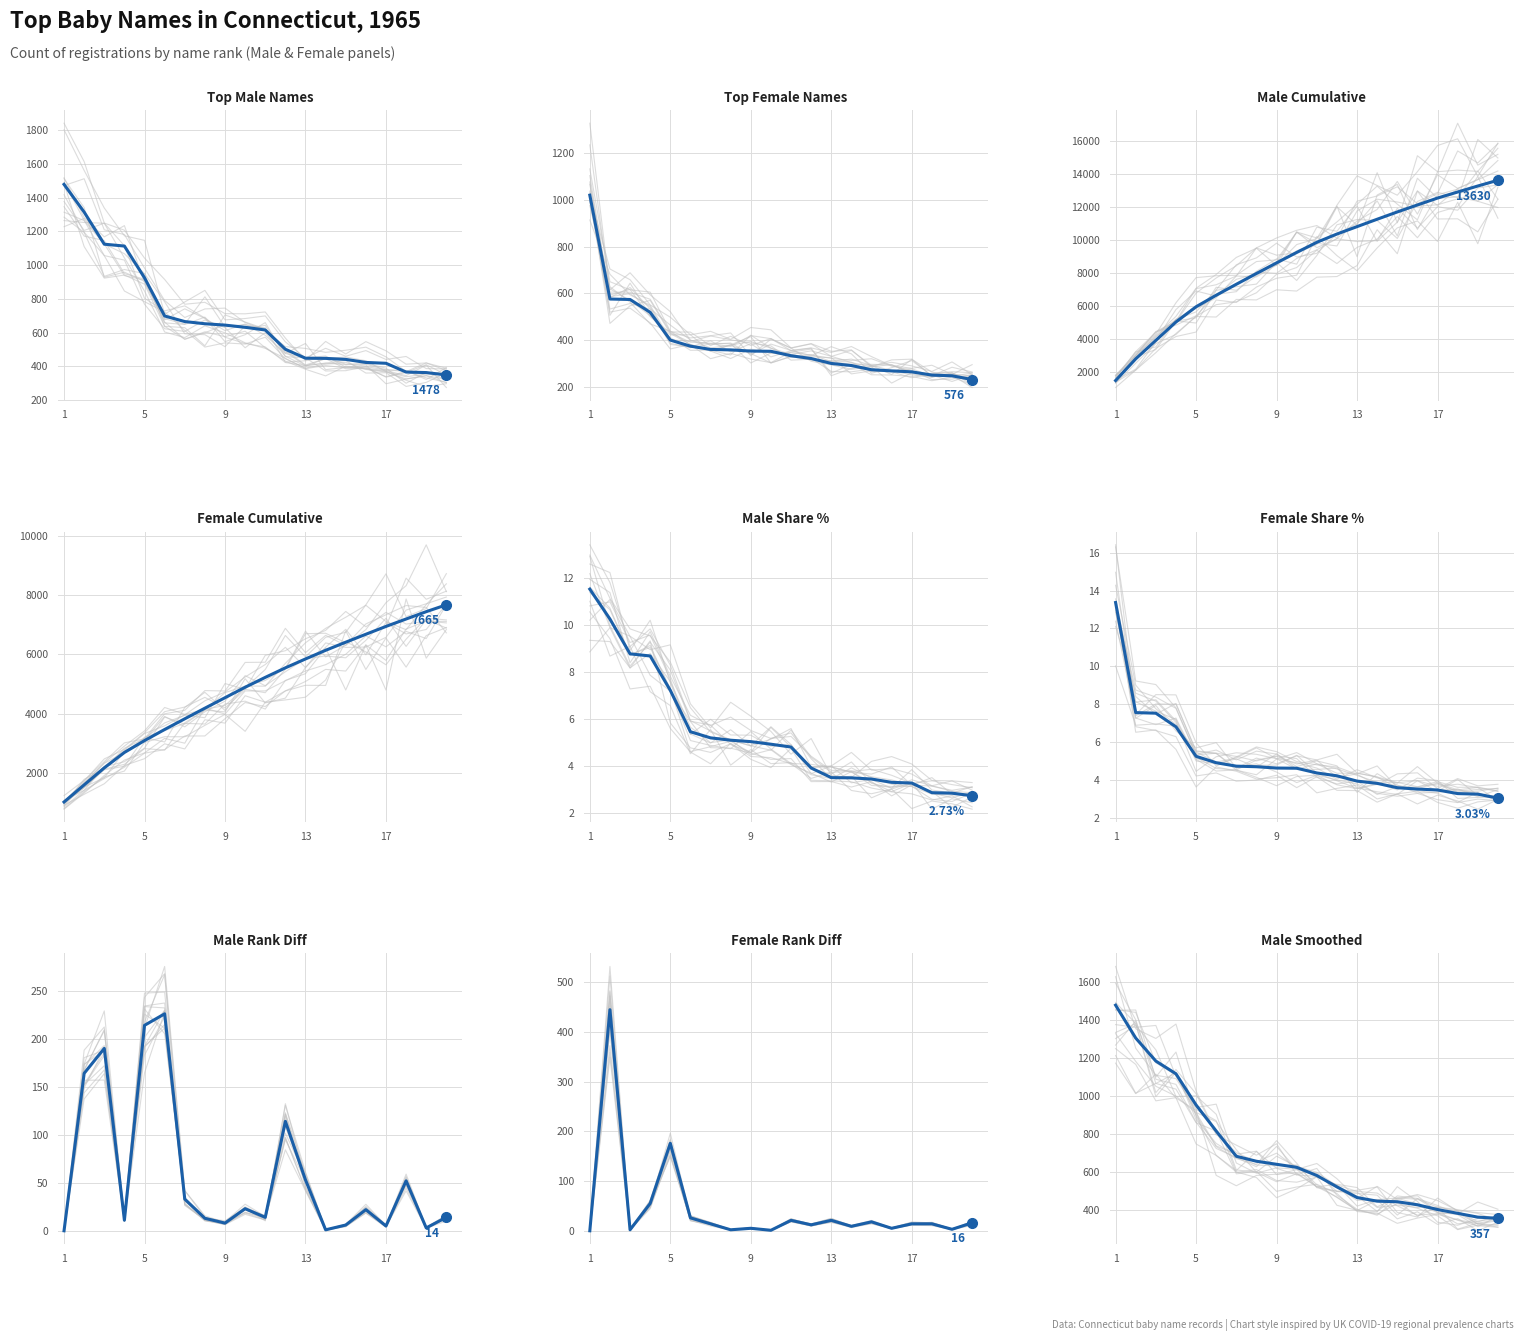

True or false: Male has more than 0 interior local peaks.

False